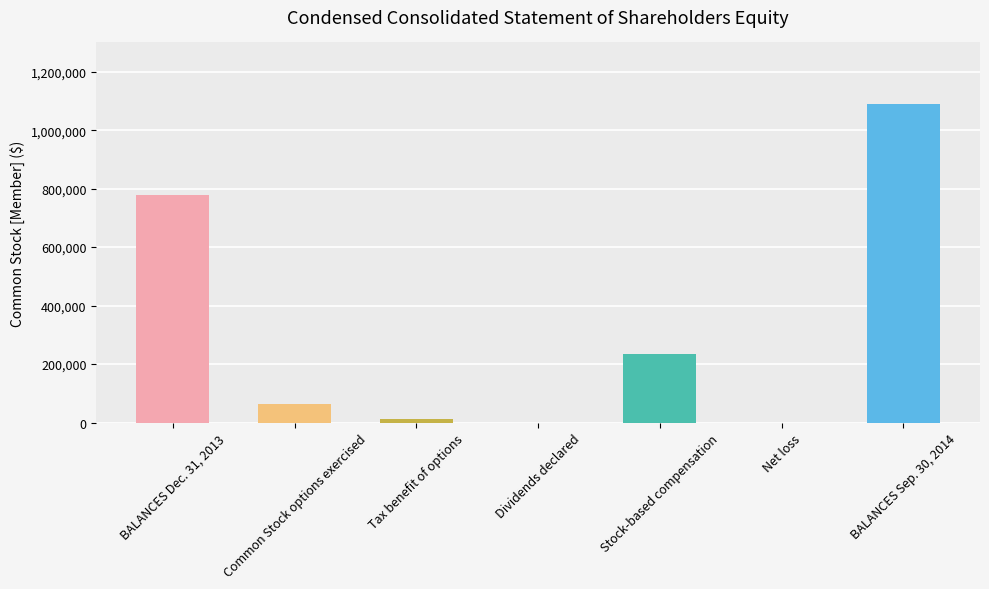

What is the sum of the values at Net loss and Tax benefit of options?

11211